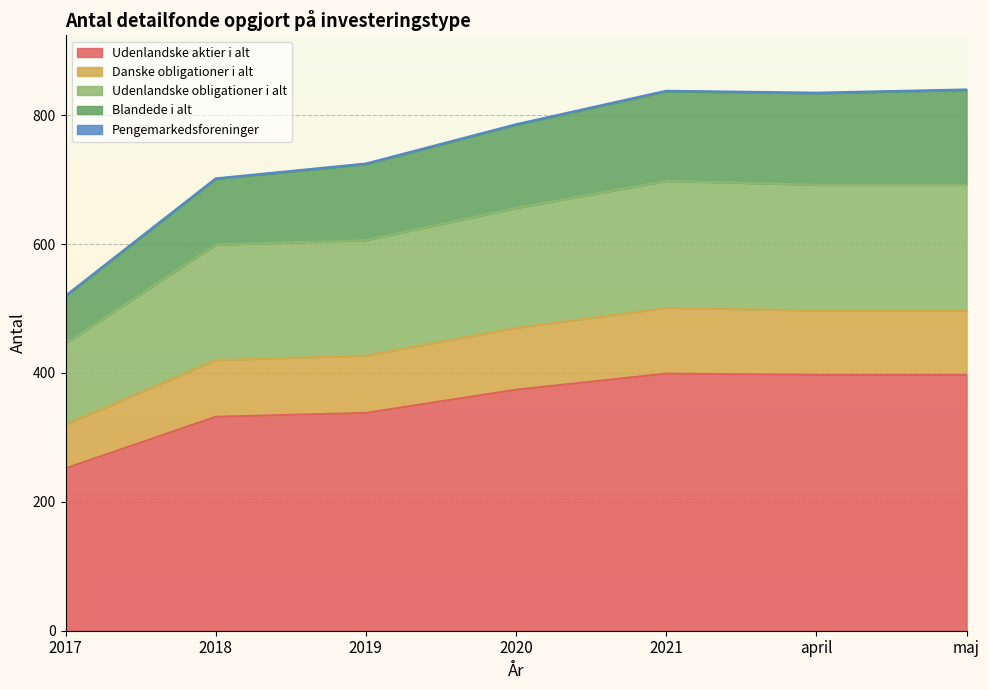

What is the maximum value for Udenlandske aktier i alt?

399